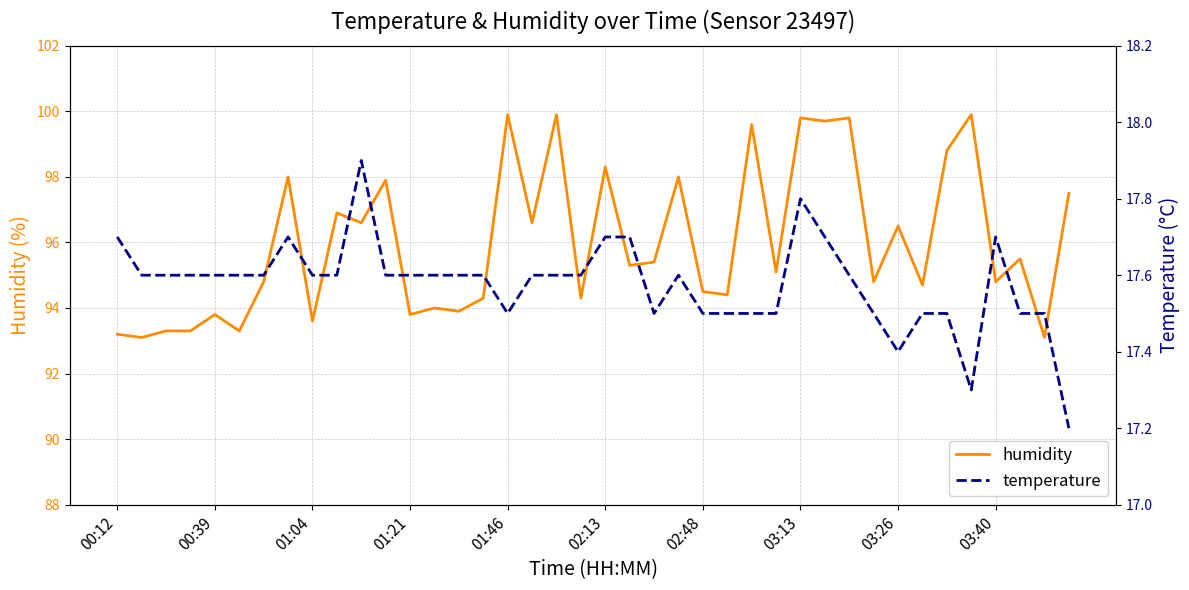

True or false: humidity has more than 2 points higher than both neighbors.

True